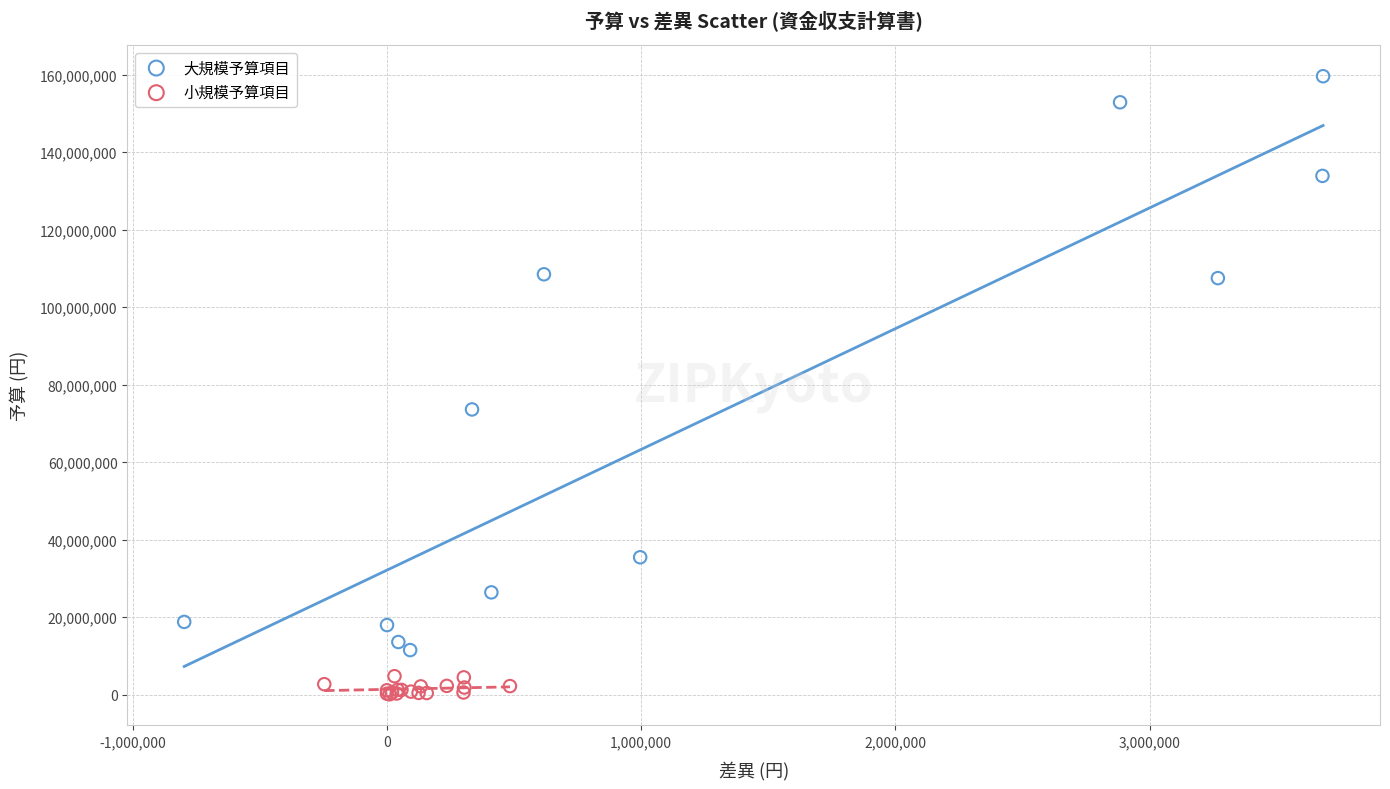

Which series contains the highest Y value?

大規模予算項目